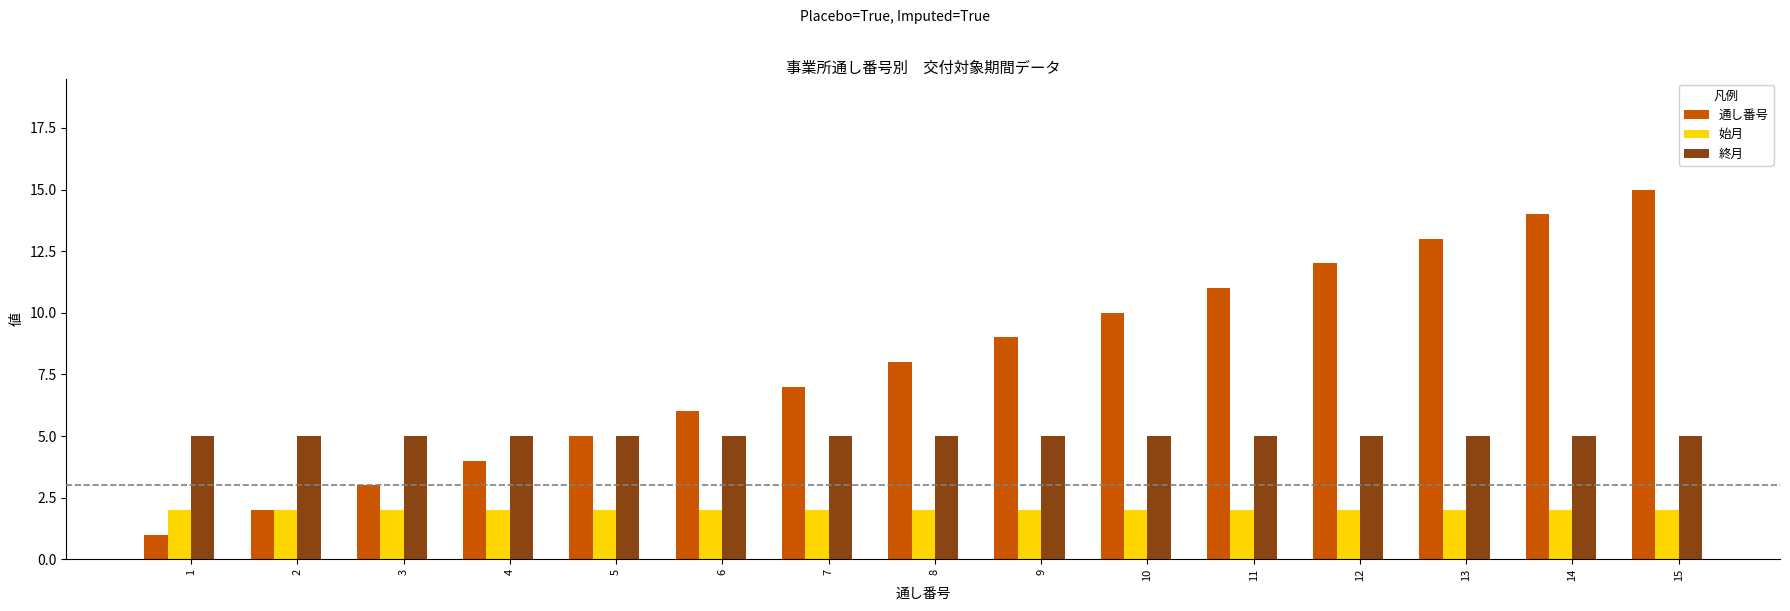

Which series has the largest range (max minus min)?

通し番号